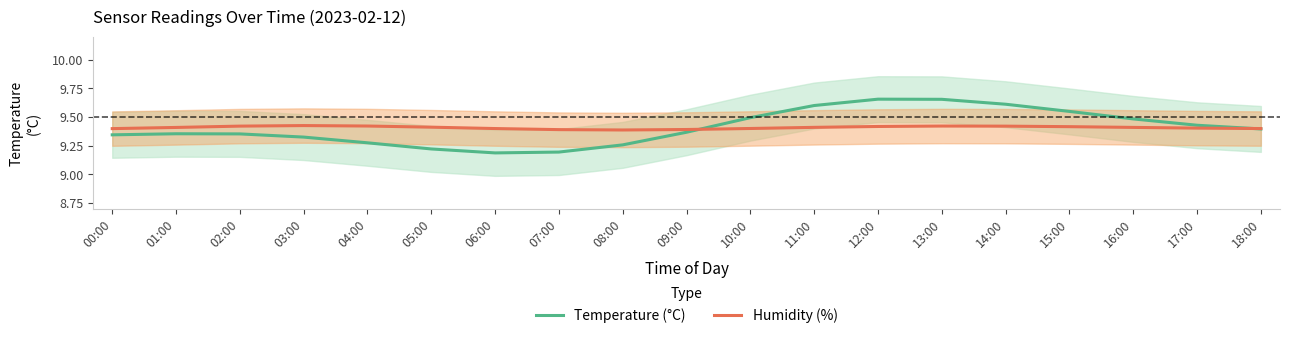

What is the difference between the highest and lowest values at 05:00?

0.2